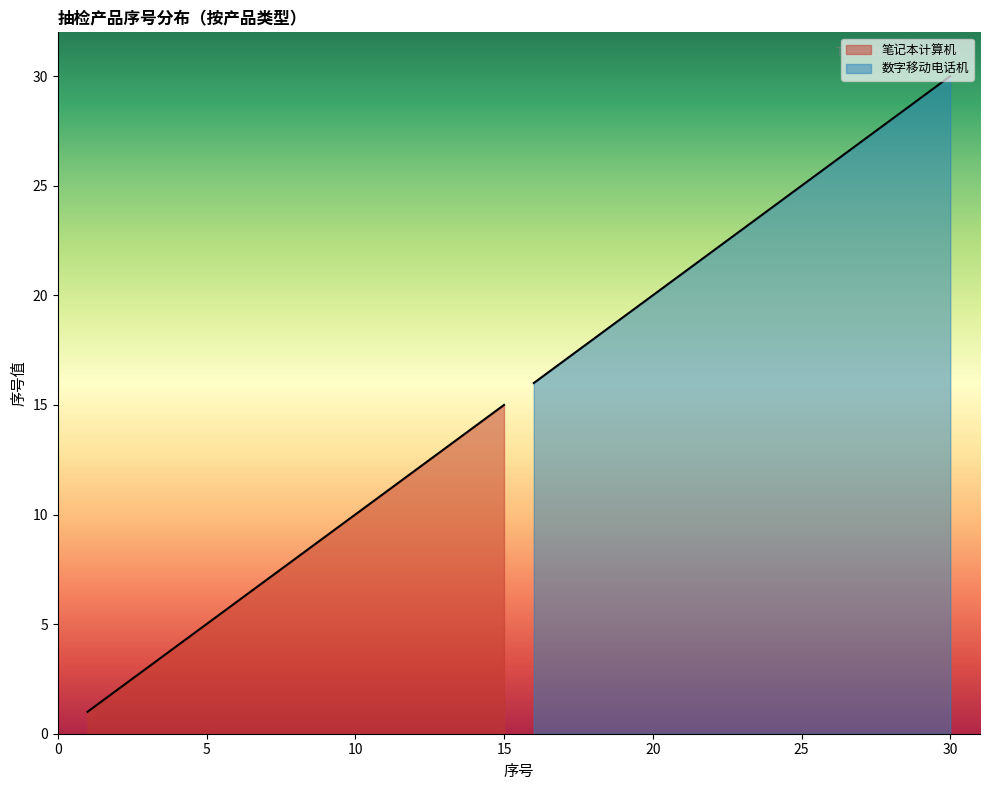

Count the number of data series in this chart.

2